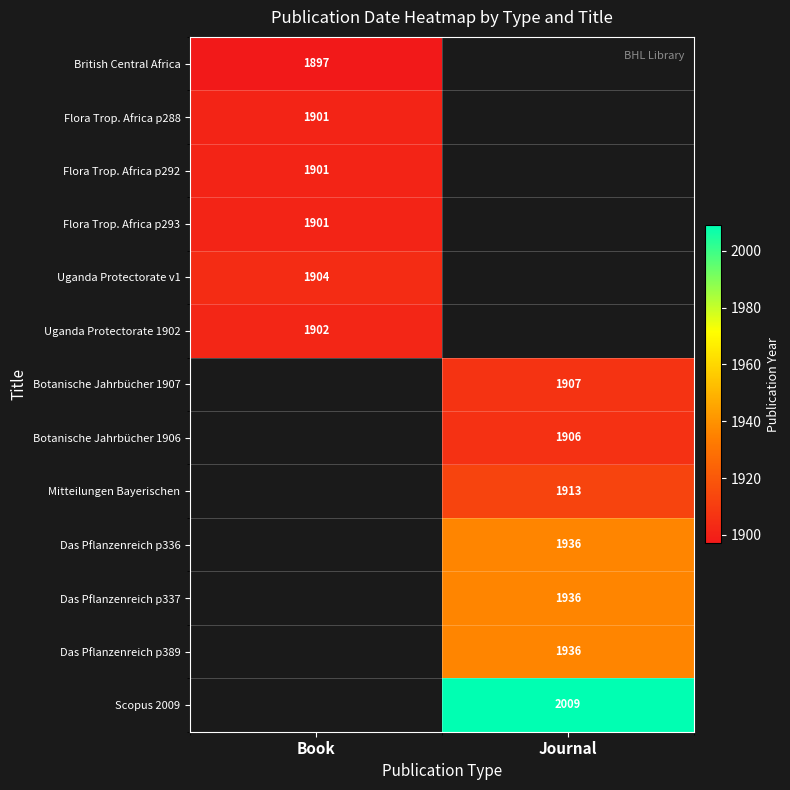

The Das Pflanzenreich p336 series shows 1936 at Journal. True or false?

True